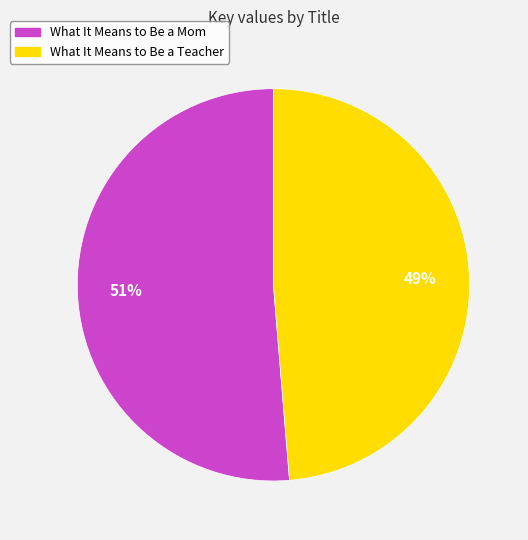

How many slices are in this pie chart?

2